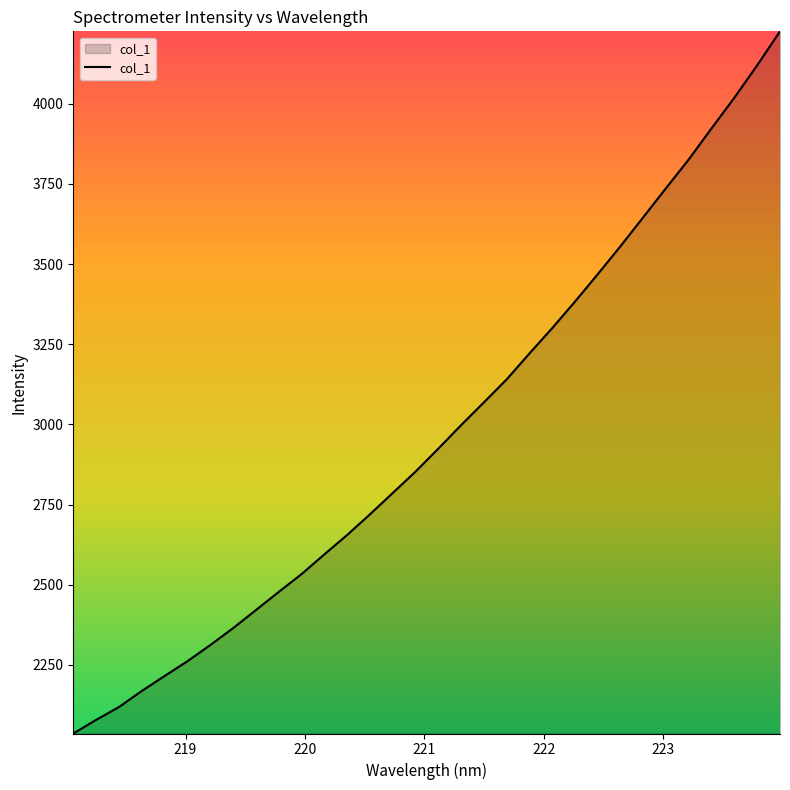

What is the minimum value shown in the chart?

2036.4